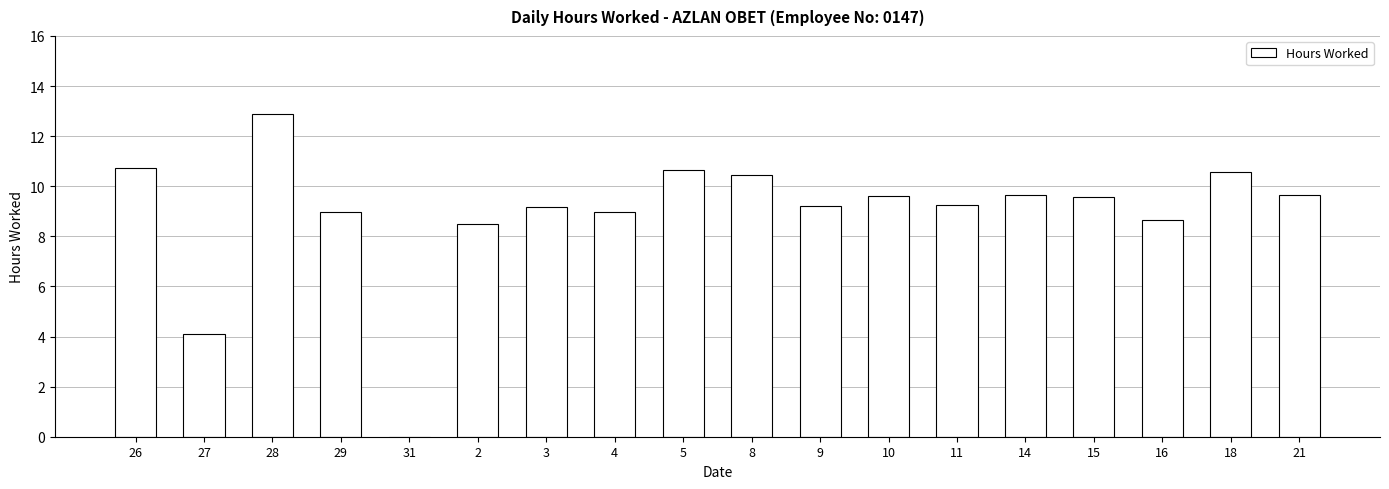

What is the greatest value displayed?

12.9